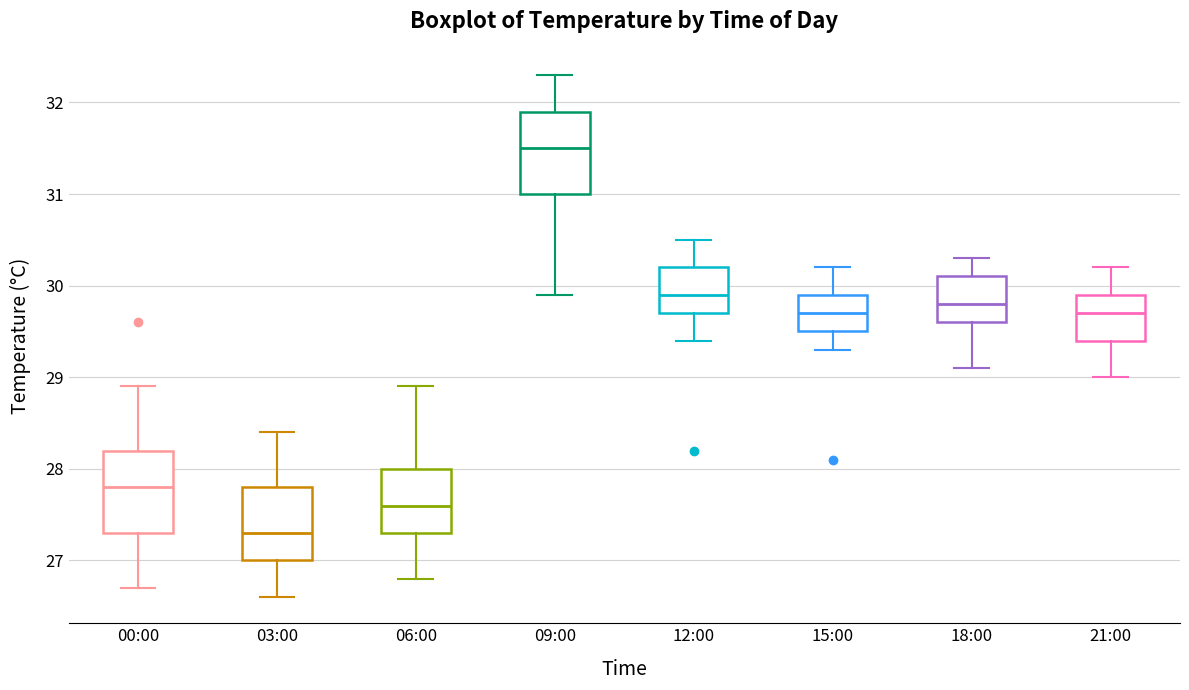

Reading left to right, transcribe this box plot: for each box, give where its median line is, the range the box spans, and where its two whiskers end, as read against the y-axis. The values are not printed on the chart, so give them approximately, as read against the axis.

00:00: median 27.8, box 27.3 to 28.2, whiskers 26.7 to 28.9
03:00: median 27.3, box 27.0 to 27.8, whiskers 26.6 to 28.4
06:00: median 27.6, box 27.3 to 28.0, whiskers 26.8 to 28.9
09:00: median 31.5, box 31.0 to 31.9, whiskers 29.9 to 32.3
12:00: median 29.9, box 29.7 to 30.2, whiskers 29.4 to 30.5
15:00: median 29.7, box 29.5 to 29.9, whiskers 29.3 to 30.2
18:00: median 29.8, box 29.6 to 30.1, whiskers 29.1 to 30.3
21:00: median 29.7, box 29.4 to 29.9, whiskers 29.0 to 30.2